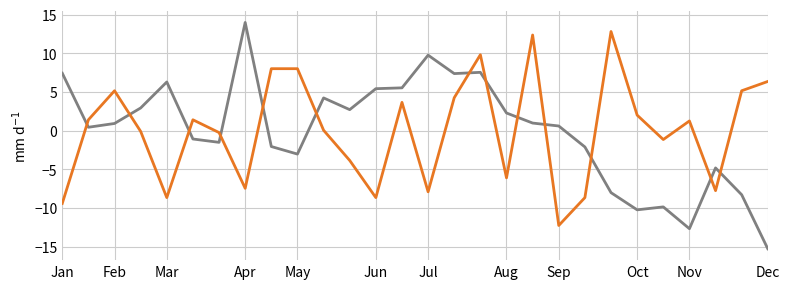

What is the minimum value shown in the chart?

-15.3